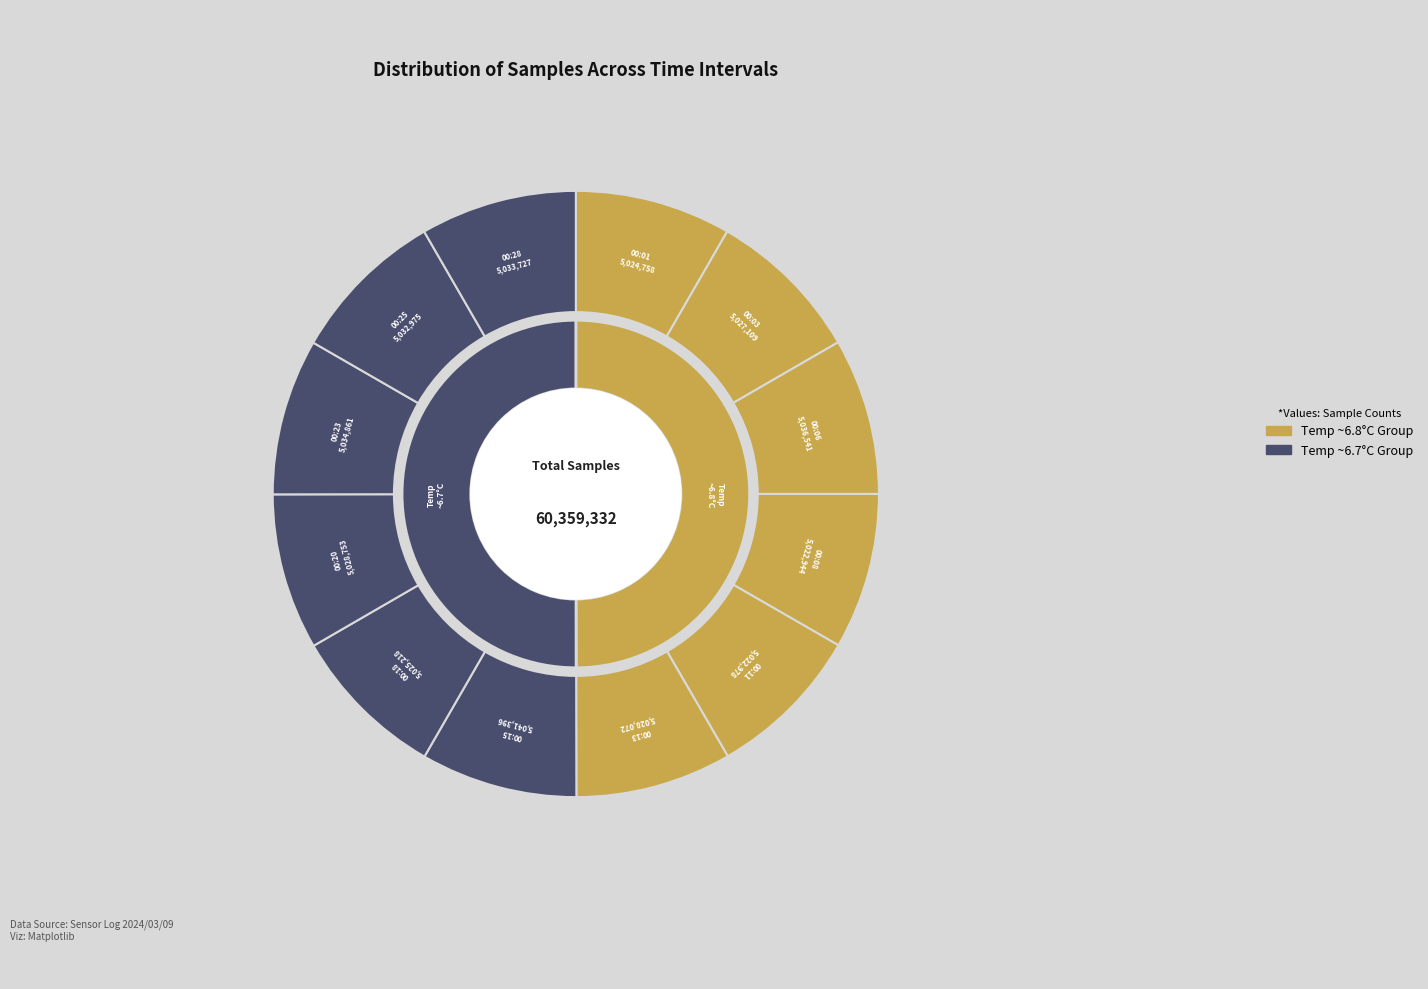

What portion of the pie excludes 00:18?

91.7%